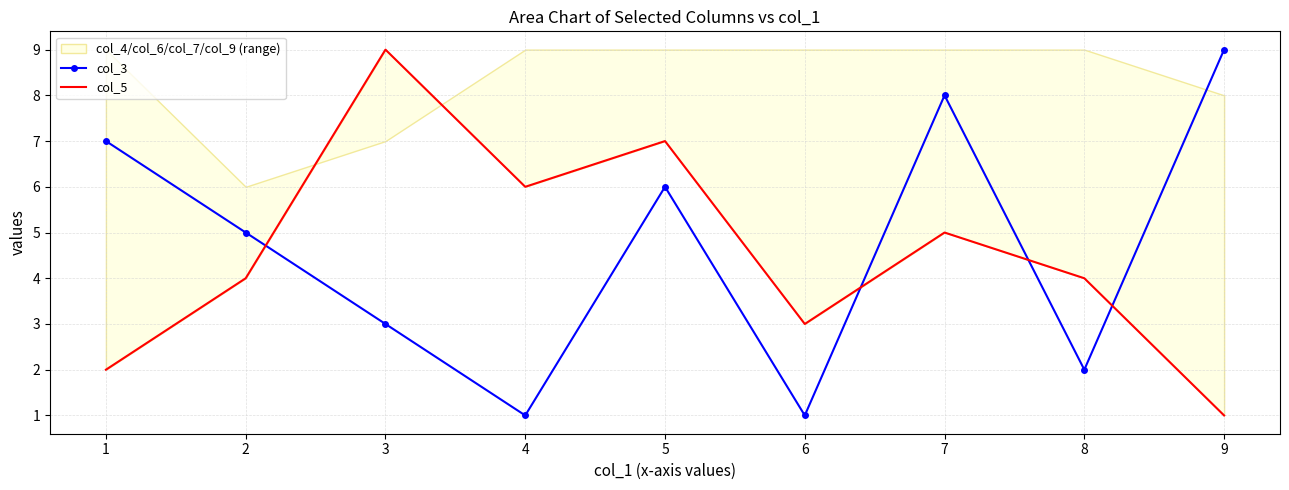

Is it true that col_3 equals 5 at 9?

False